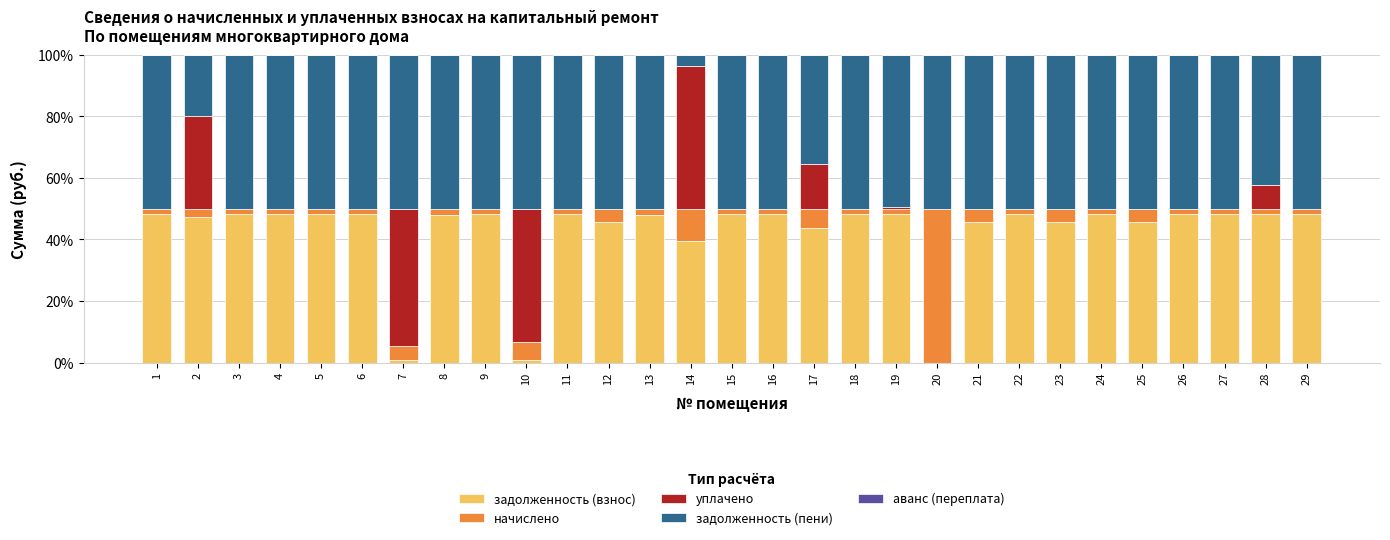

The value of задолженность (взнос) at 1 is 48.3. True or false?

True